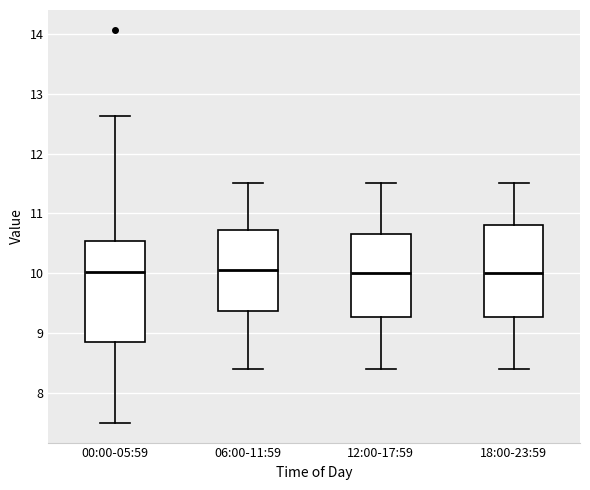

Comparing the boxes themselves (not the whiskers), which one is the tallest?

00:00-05:59